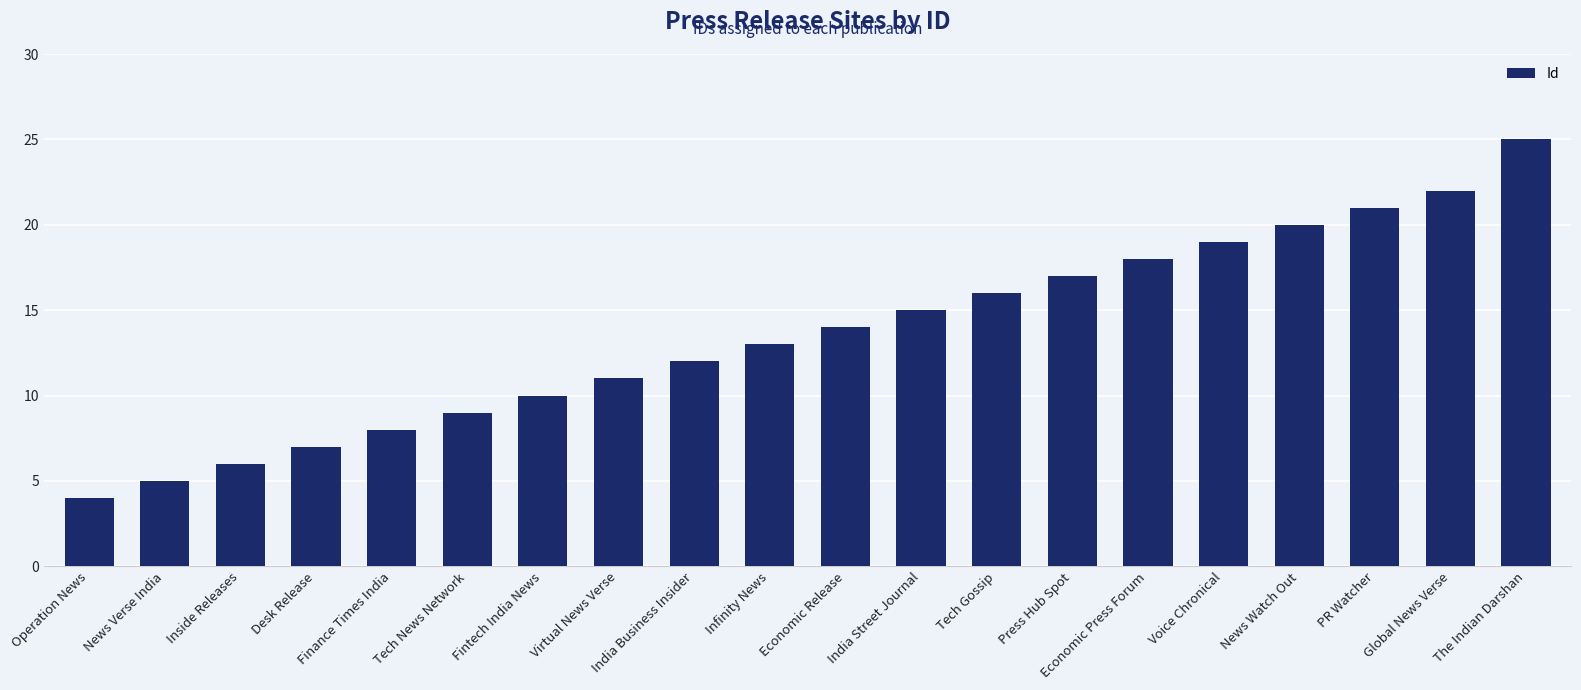

Where is the data nearest to the value 14?

Economic Release